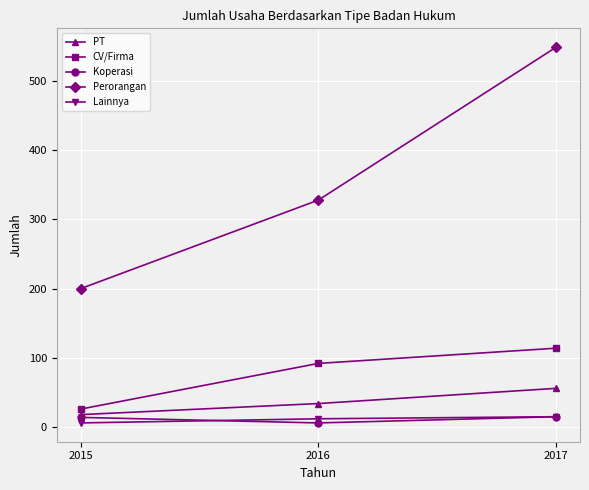

What is the maximum value shown in the chart?

549